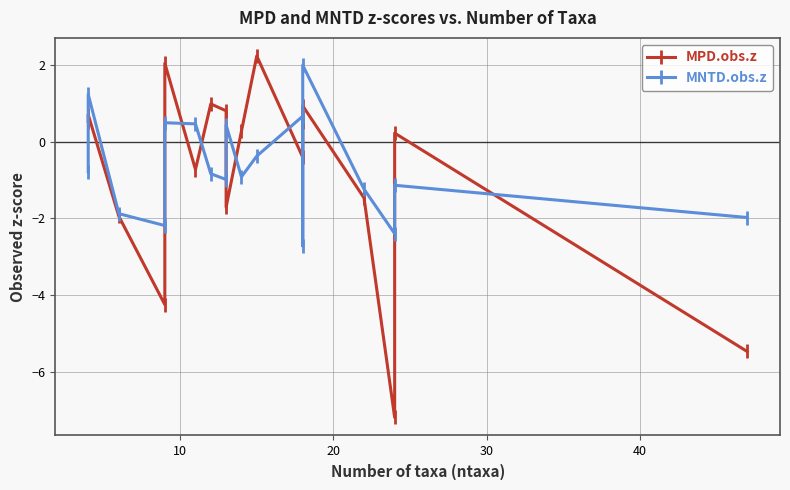

At how many categories does at least one series exceed 0?

13